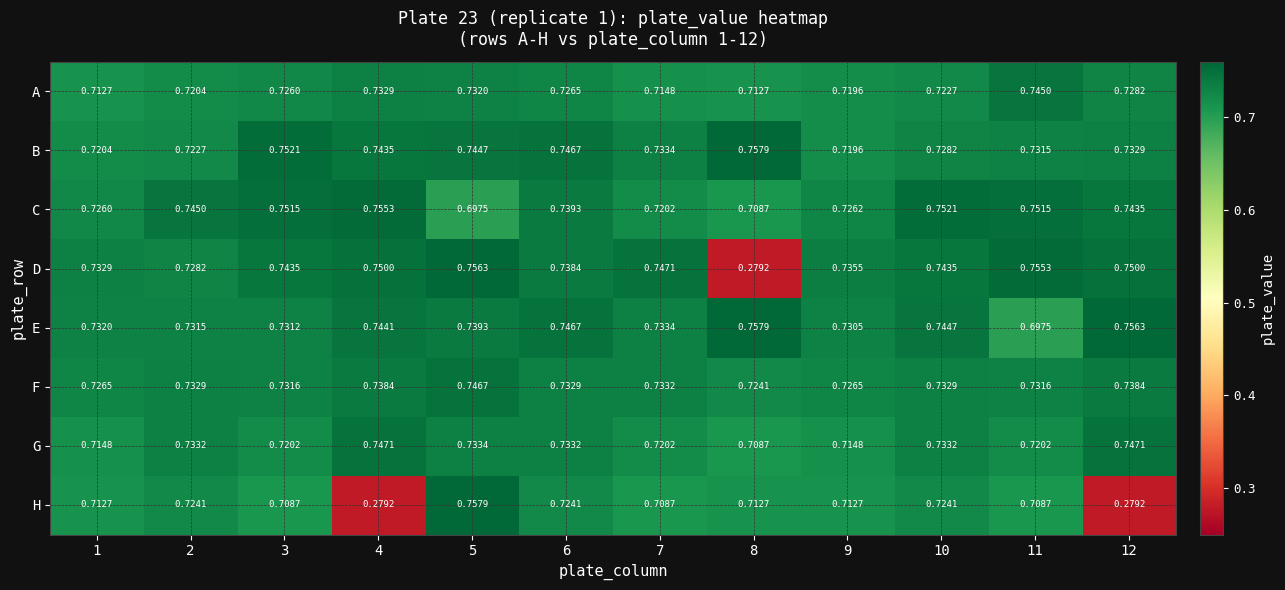

Between 7 and 11, which series saw the biggest shift?

E